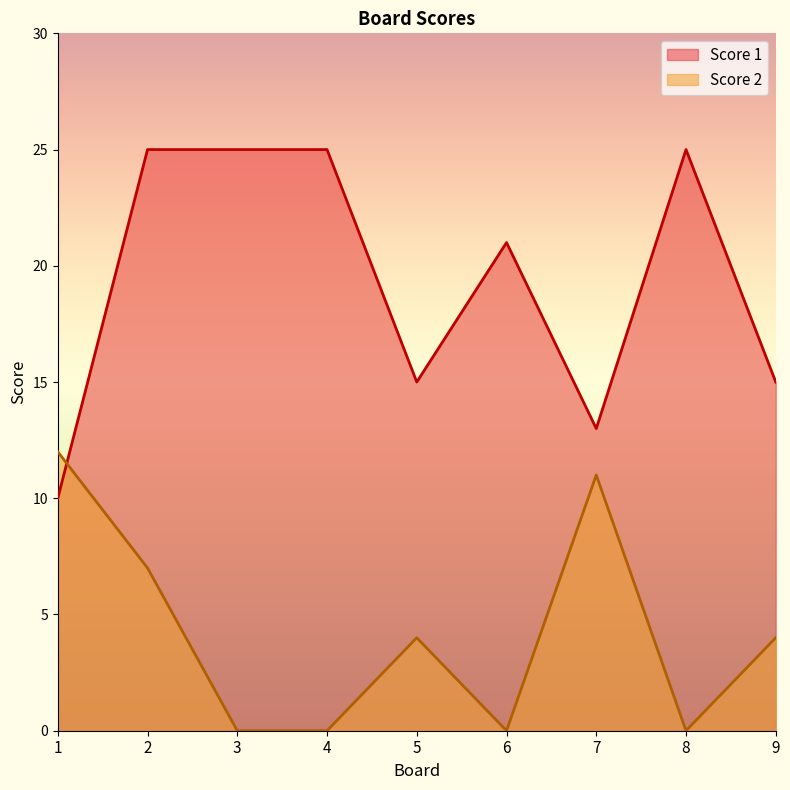

At how many categories does at least one series exceed 16?

5